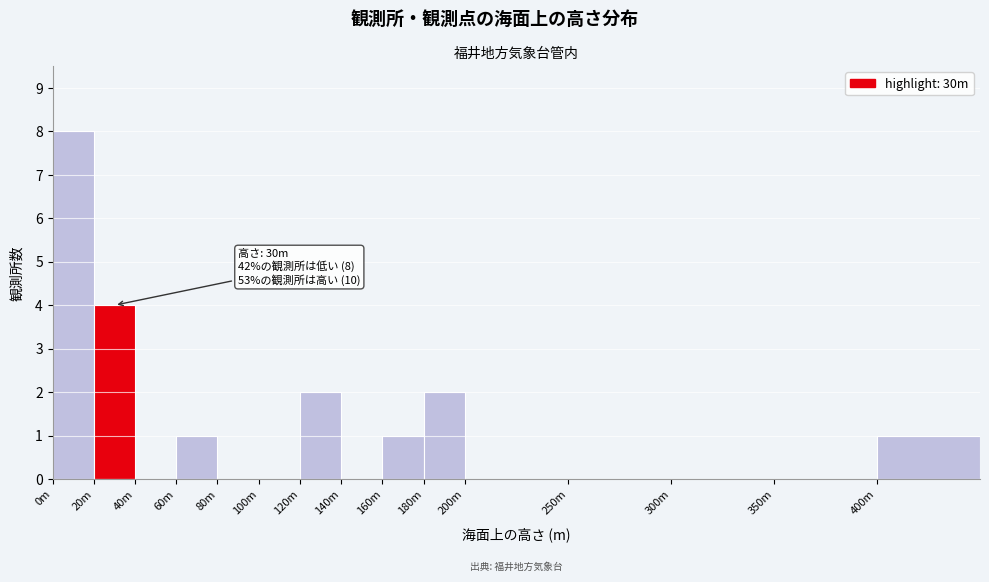

Reading left to right, list all the values displayed in this chart.

0m=8	20m=4	40m=0	60m=1	80m=0	100m=0	120m=2	140m=0	160m=1	180m=2	200m=0	250m=0	300m=0	350m=0	400m=1